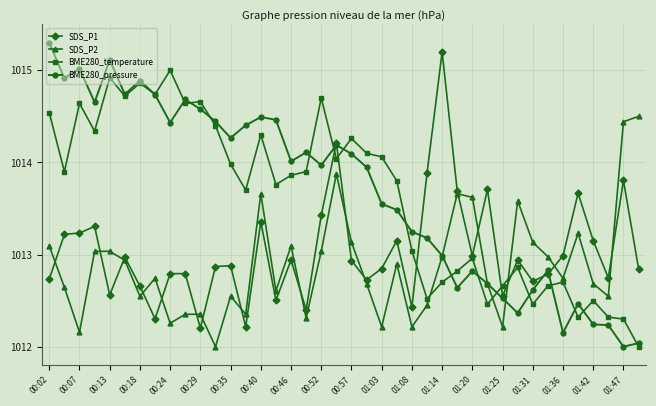

Which series has the widest spread of values?

BME280_pressure